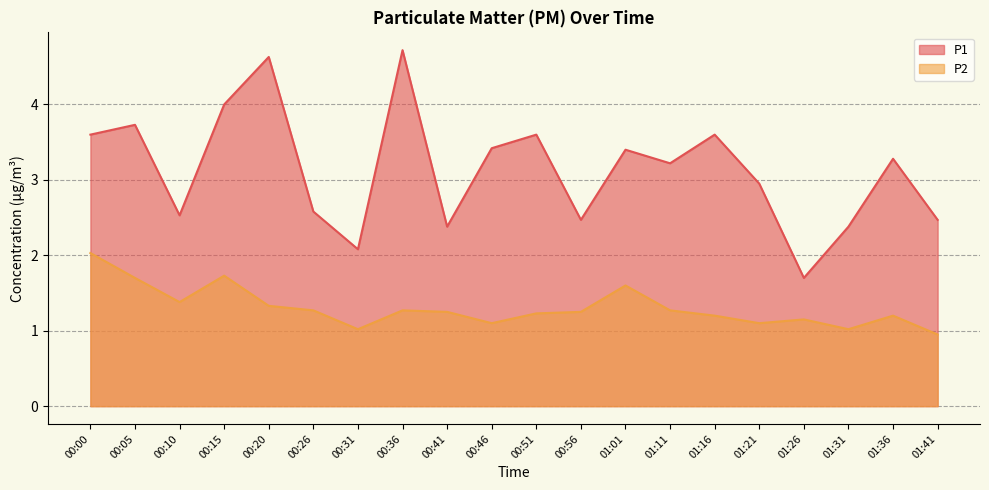

Which has a higher value, 01:36 or 00:00?

00:00